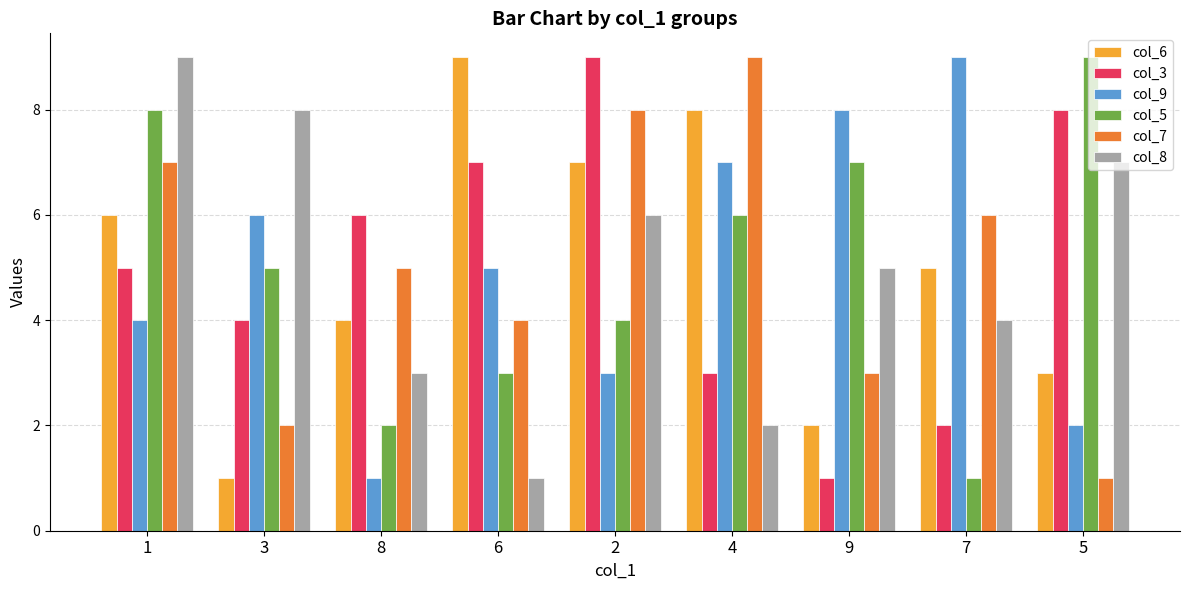

The col_7 series shows 2 at 3. True or false?

True